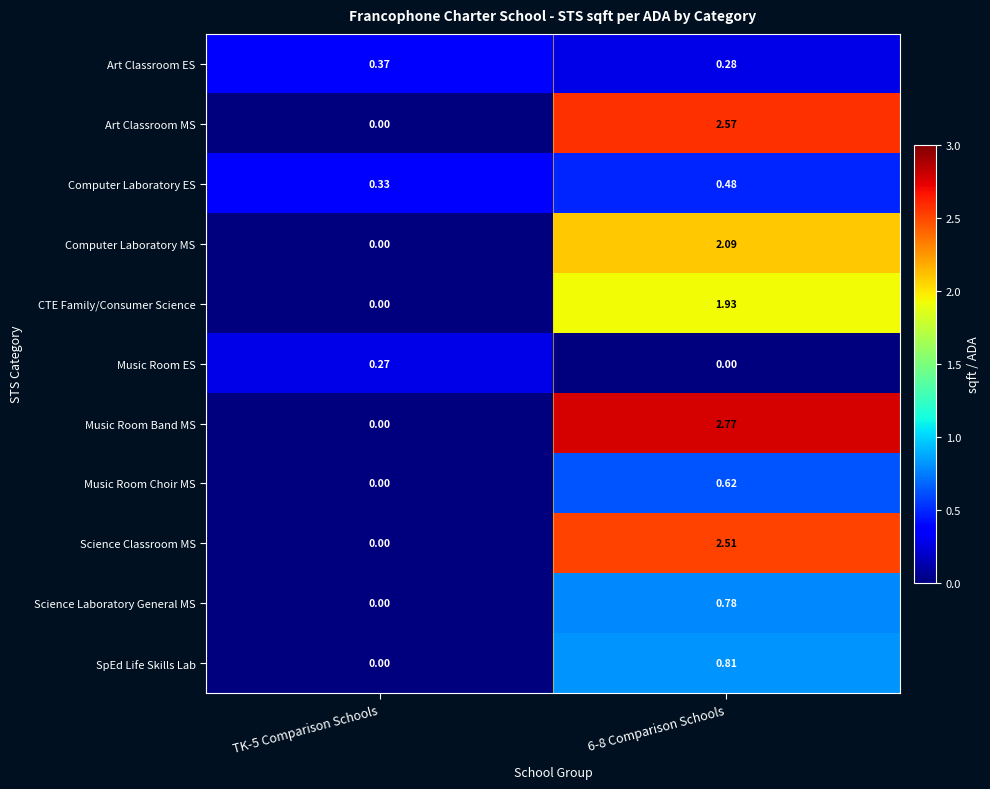

Which series has the largest total across all categories?

Music Room Band MS